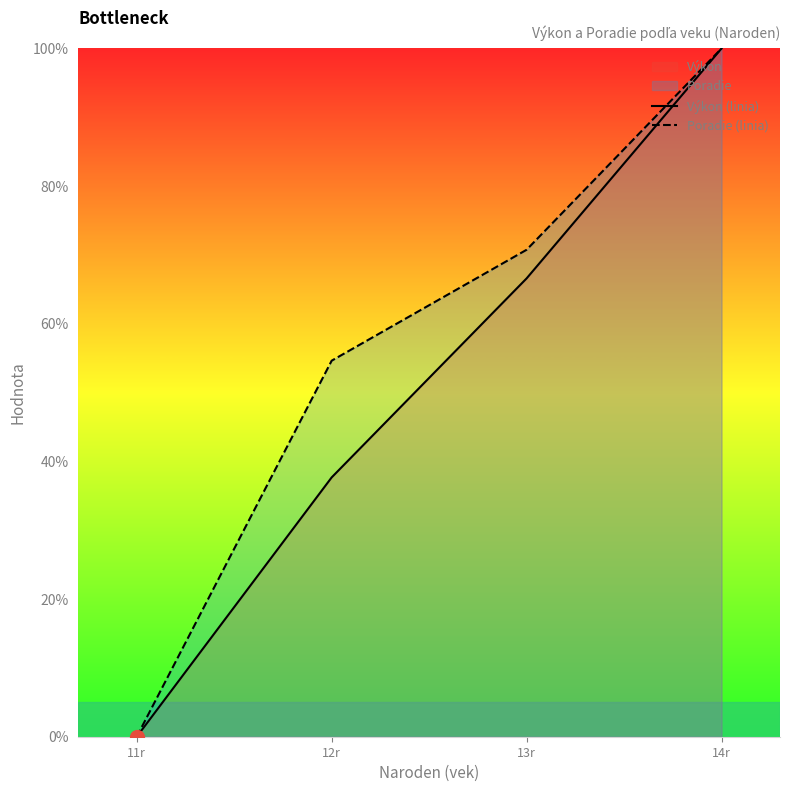

True or false: Poradie (linia) and Výkon (linia) intersect in this chart.

False